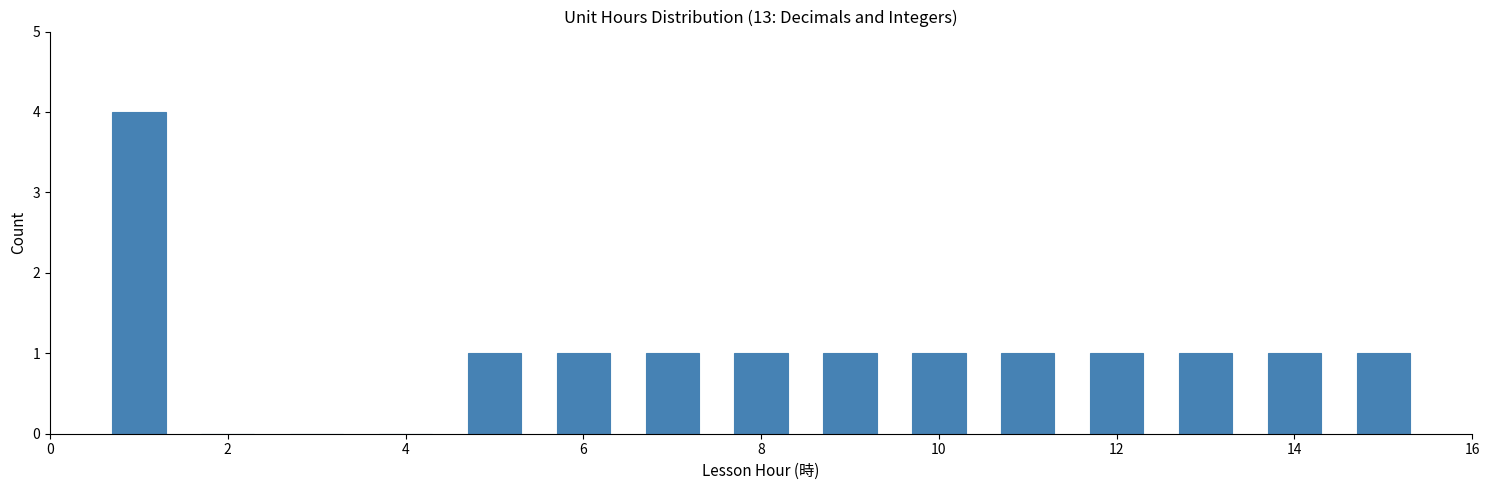

Reading left to right, list every bar in this chart as the range it spans on the x-axis followed by its height. Neither the bar edges nor the heights are printed on the chart, so give them approximately, as read against the axes.

0.5 to 1.5: 4
1.5 to 2.5: 0
2.5 to 3.5: 0
3.5 to 4.5: 0
4.5 to 5.5: 1
5.5 to 6.5: 1
6.5 to 7.5: 1
7.5 to 8.5: 1
8.5 to 9.5: 1
9.5 to 10.5: 1
10.5 to 11.5: 1
11.5 to 12.5: 1
12.5 to 13.5: 1
13.5 to 14.5: 1
14.5 to 15.5: 1